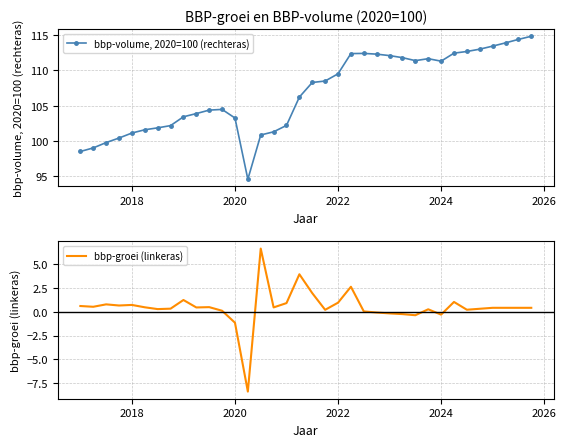

Which series has the largest total across all categories?

bbp-volume, 2020=100 (rechteras)